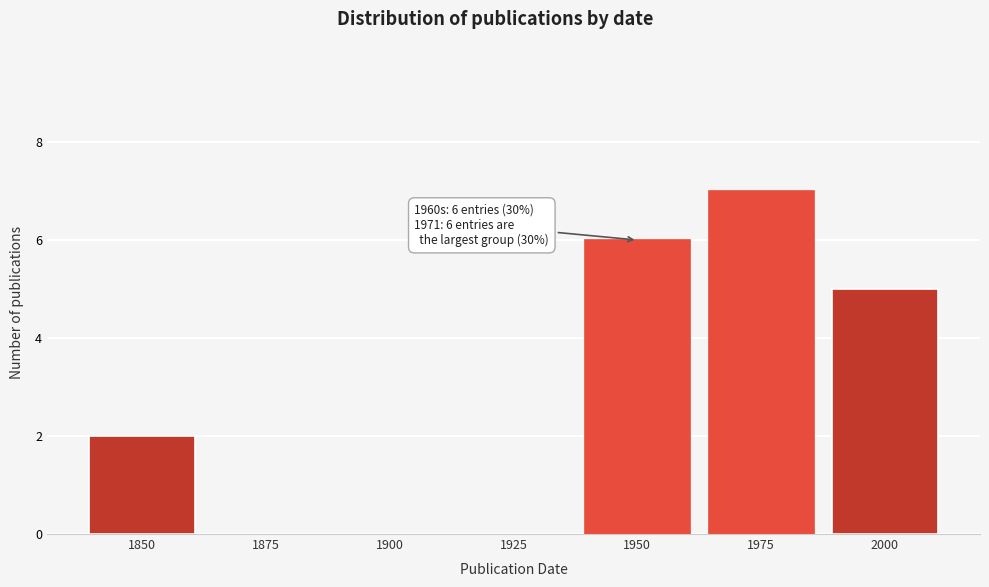

Reading left to right, list all the values displayed in this chart.

1850=2	1875=0	1900=0	1925=0	1950=6	1975=7	2000=5